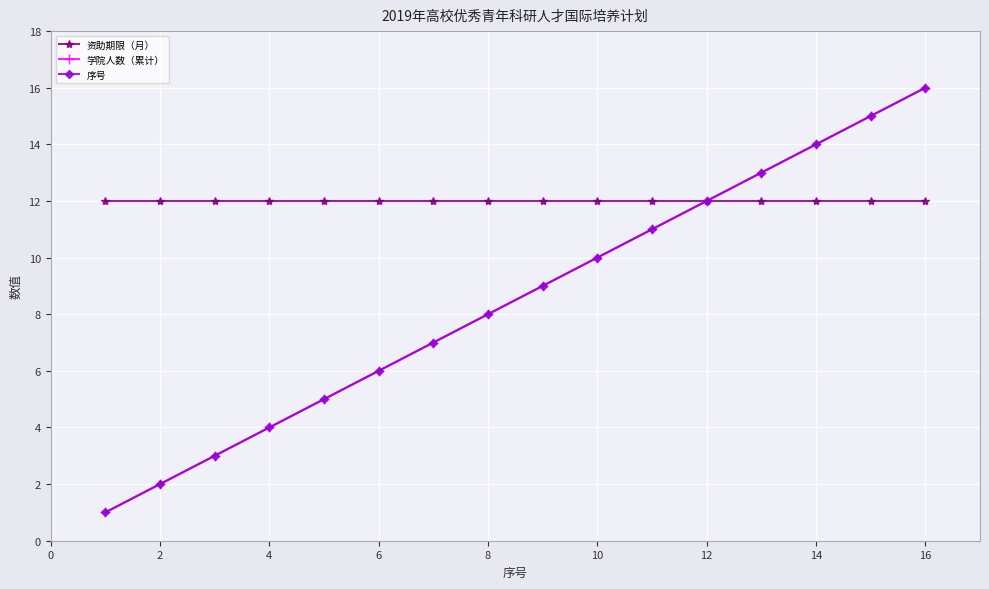

Does the chart have visible grid lines?

Yes